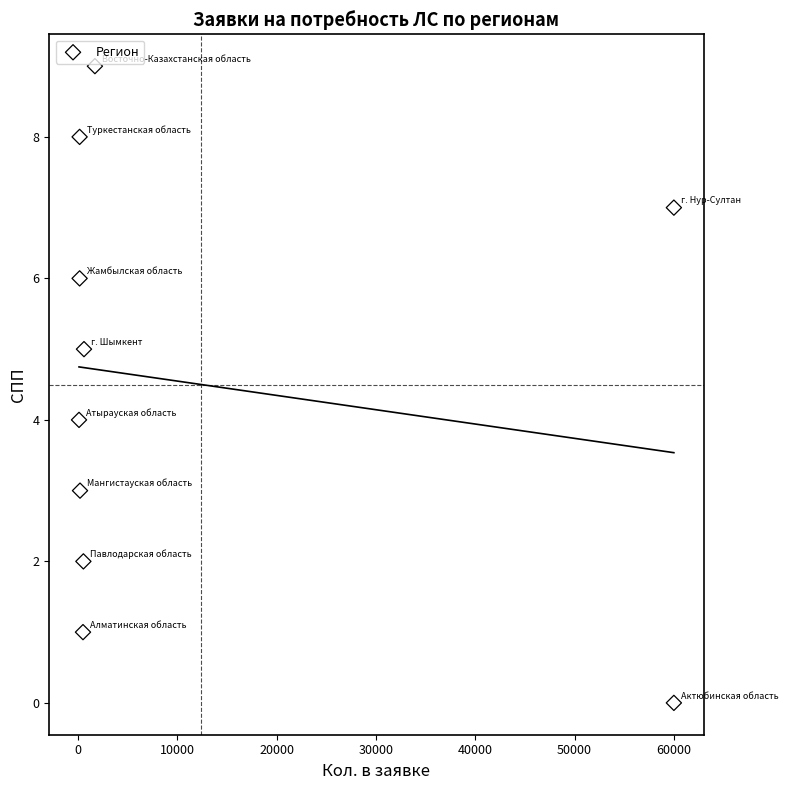

What is the average X value?

12396